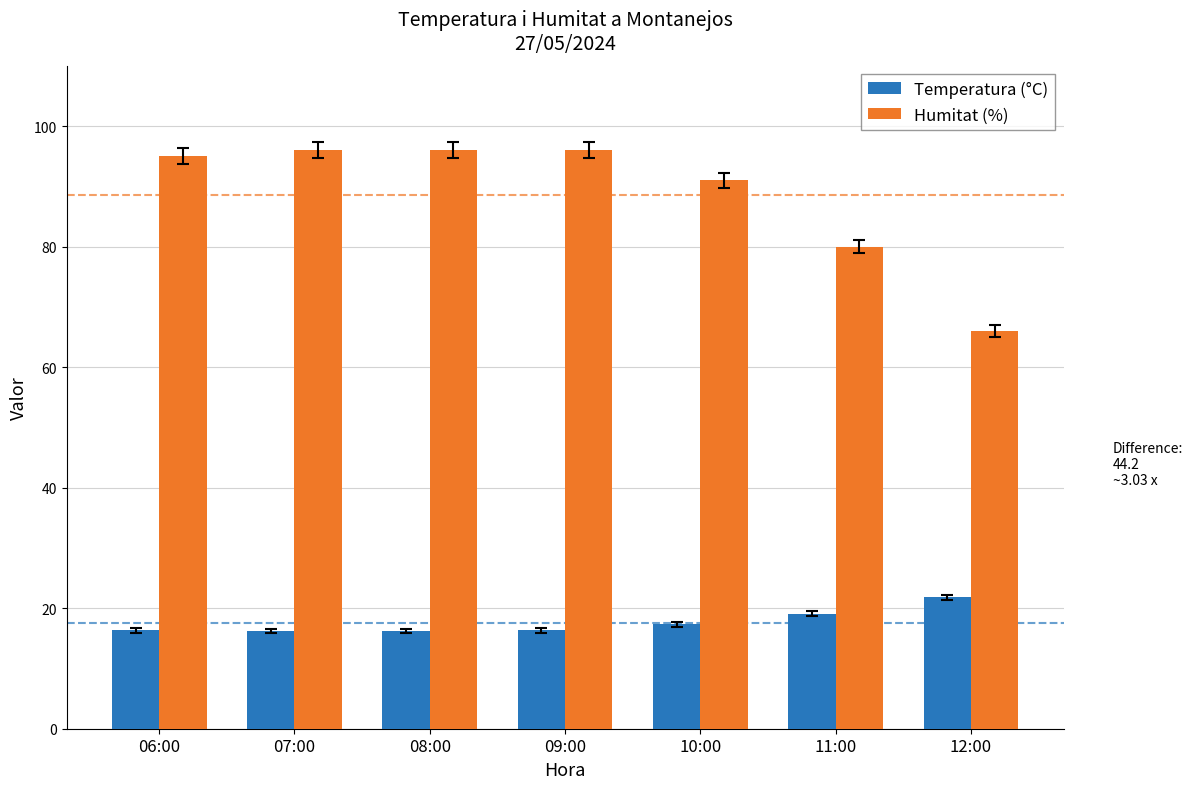

At how many categories does at least one series exceed 42?

7